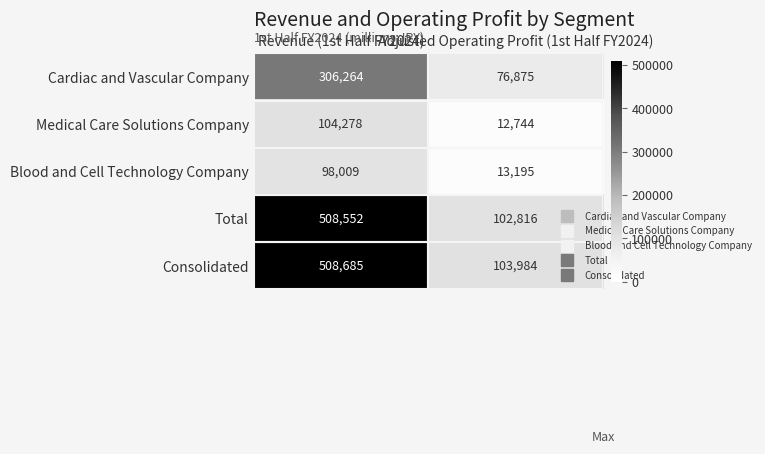

Between Revenue (1st Half FY2024) and Adjusted Operating Profit (1st Half FY2024), which series saw the biggest shift?

Total